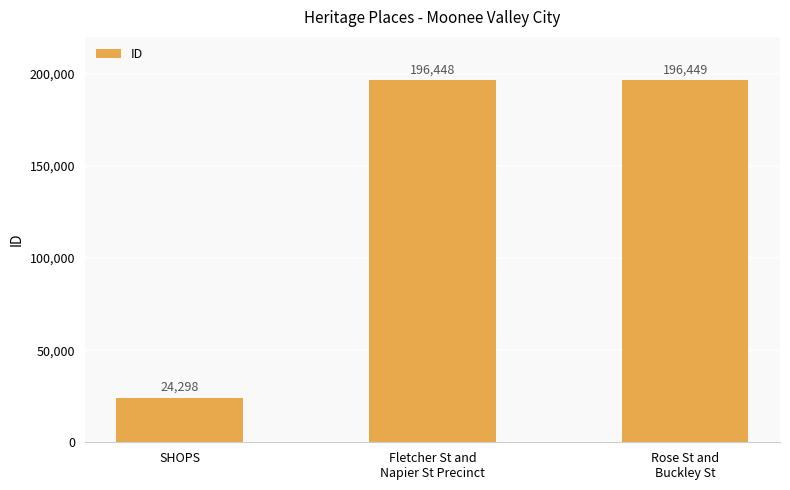

What position from the left is SHOPS?

1